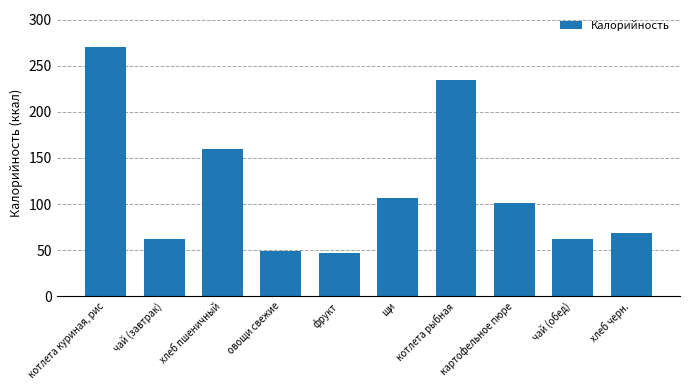

Read the value at хлеб пшеничный.

159.3